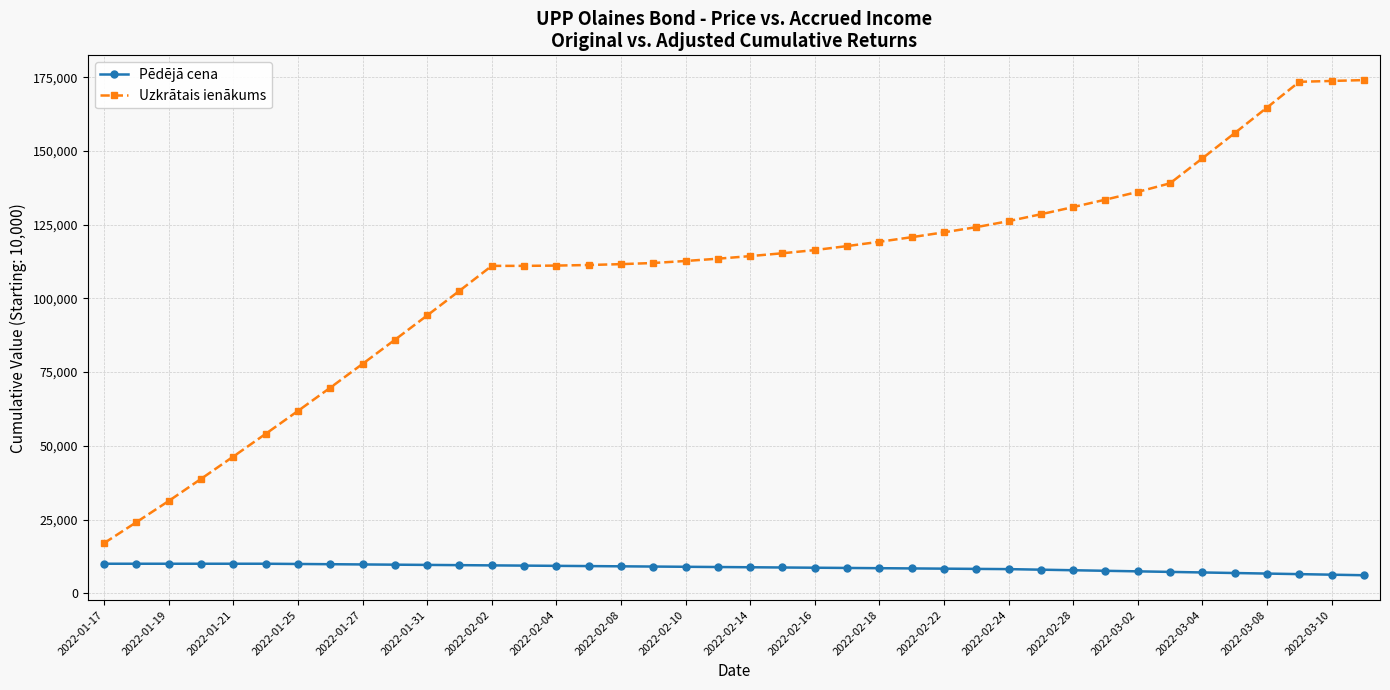

What are all the series names shown in the legend?

Pēdējā cena, Uzkrātais ienākums